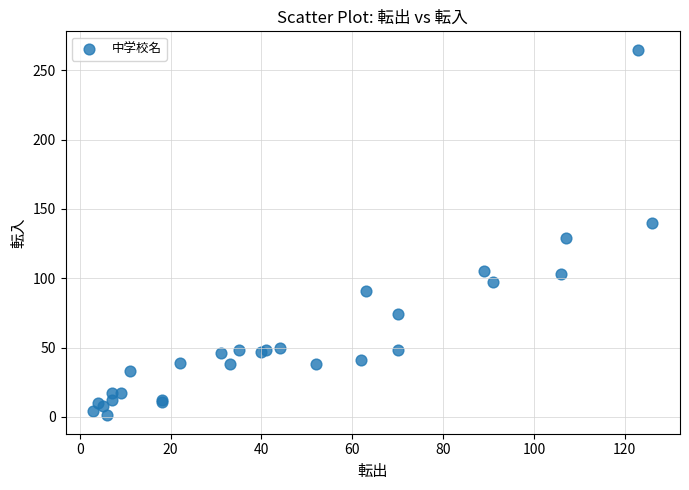

What Y value in the scatter plot is closest to 133?

129